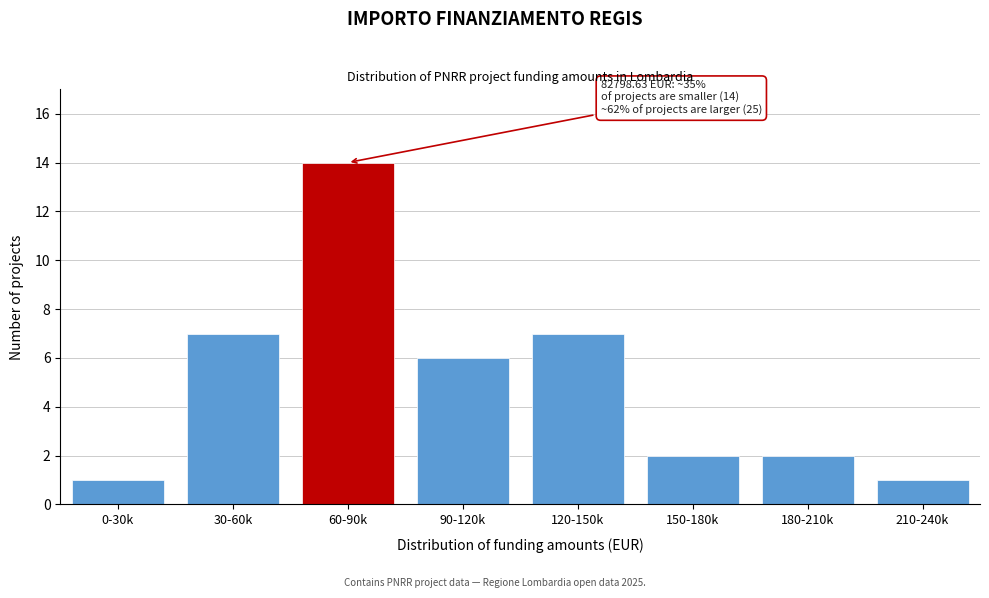

Reading right to left, transcribe all the data shown in this chart.

210-240k=1	180-210k=2	150-180k=2	120-150k=7	90-120k=6	60-90k=14	30-60k=7	0-30k=1